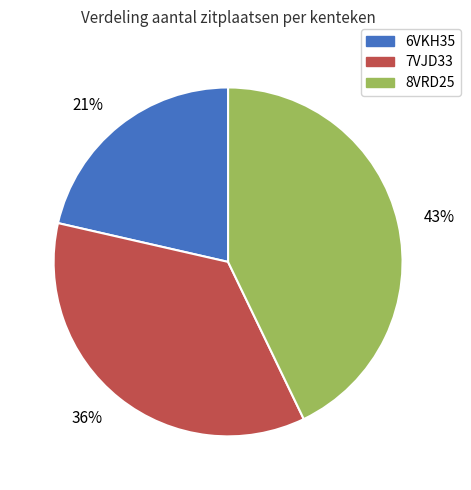

Which category has the smallest portion of the pie?

6VKH35